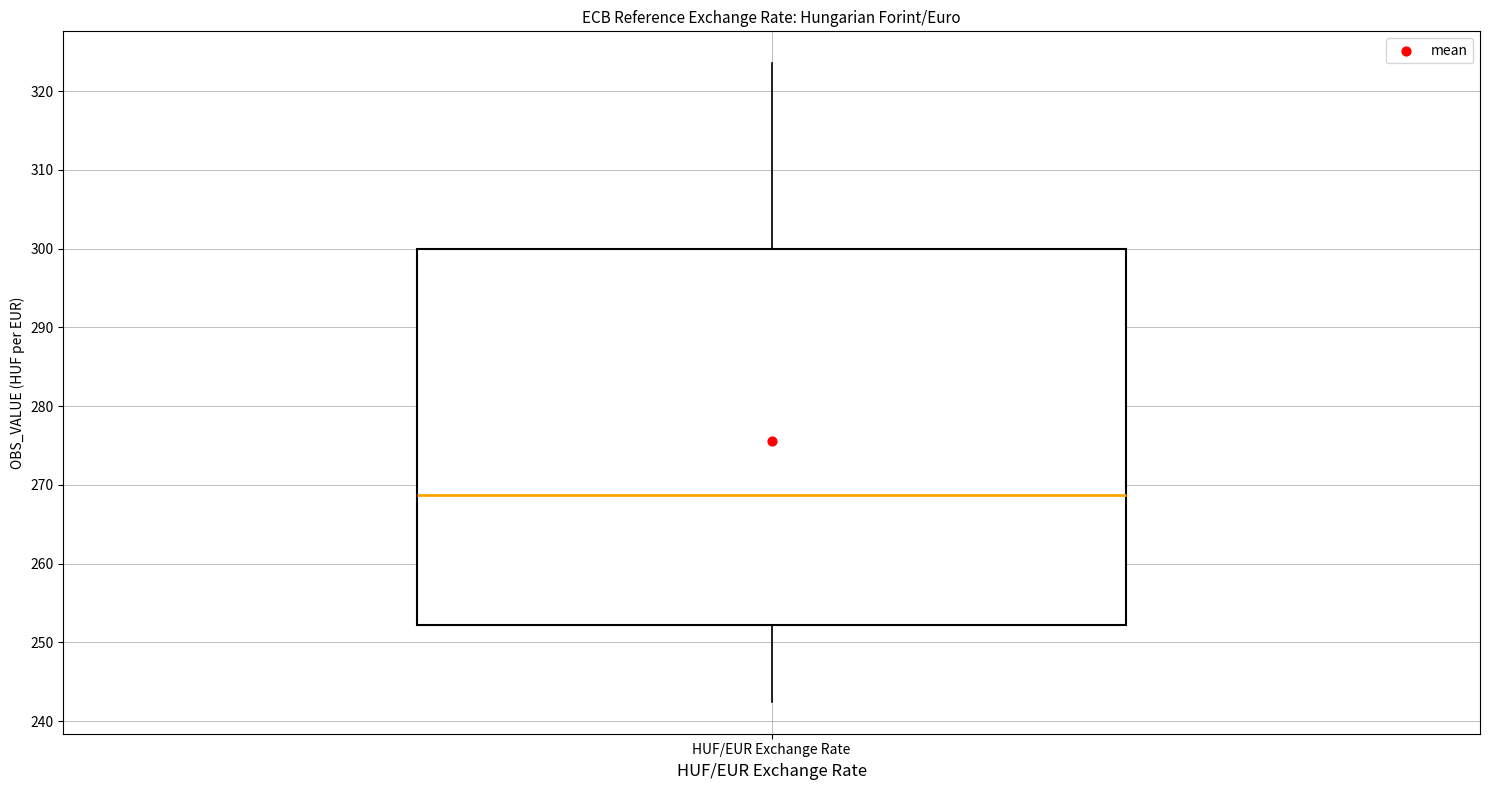

Read this box plot against the y-axis: the position of the median line, the range covered by the box, and the ends of both whiskers. The values are not printed on the chart, so give them approximately, as read against the axis.

median 269, box 252 to 300, whiskers 242 to 324